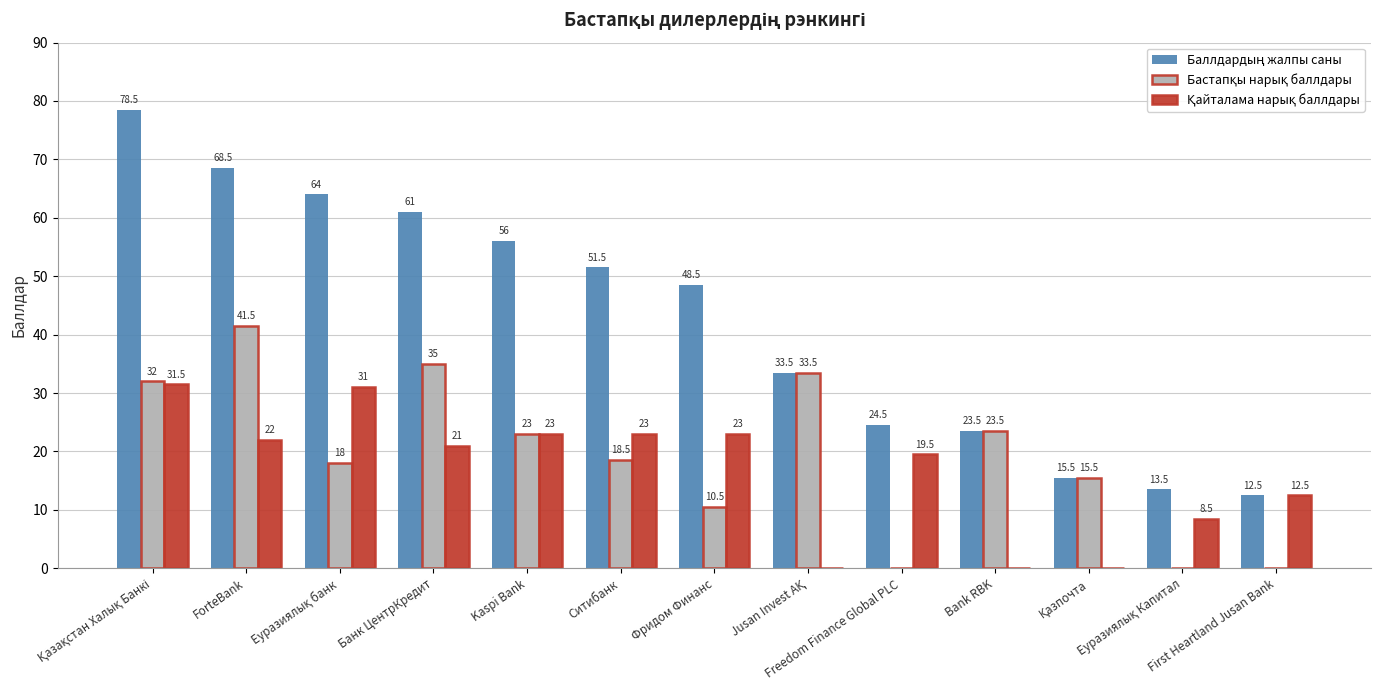

Reading right to left, extract all data points from this chart.

Баллдардың жалпы саны: First Heartland Jusan Bank=12.5	Еуразиялық Капитал=13.5	Қазпочта=15.5	Bank RBK=23.5	Freedom Finance Global PLC=24.5	Jusan Invest АҚ=33.5	Фридом Финанс=48.5	Ситибанк=51.5	Kaspi Bank=56.0	Банк ЦентрКредит=61.0	Еуразиялық банк=64.0	ForteBank=68.5	Қазақстан Халық Банкі=78.5
Бастапқы нарық баллдары: First Heartland Jusan Bank=0.0	Еуразиялық Капитал=0.0	Қазпочта=15.5	Bank RBK=23.5	Freedom Finance Global PLC=0.0	Jusan Invest АҚ=33.5	Фридом Финанс=10.5	Ситибанк=18.5	Kaspi Bank=23.0	Банк ЦентрКредит=35.0	Еуразиялық банк=18.0	ForteBank=41.5	Қазақстан Халық Банкі=32.0
Қайталама нарық баллдары: First Heartland Jusan Bank=12.5	Еуразиялық Капитал=8.5	Қазпочта=0.0	Bank RBK=0.0	Freedom Finance Global PLC=19.5	Jusan Invest АҚ=0.0	Фридом Финанс=23.0	Ситибанк=23.0	Kaspi Bank=23.0	Банк ЦентрКредит=21.0	Еуразиялық банк=31.0	ForteBank=22.0	Қазақстан Халық Банкі=31.5